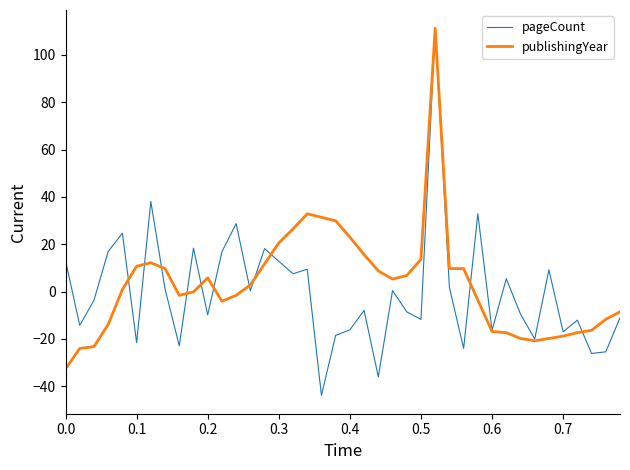

What is the maximum value for publishingYear?

111.2